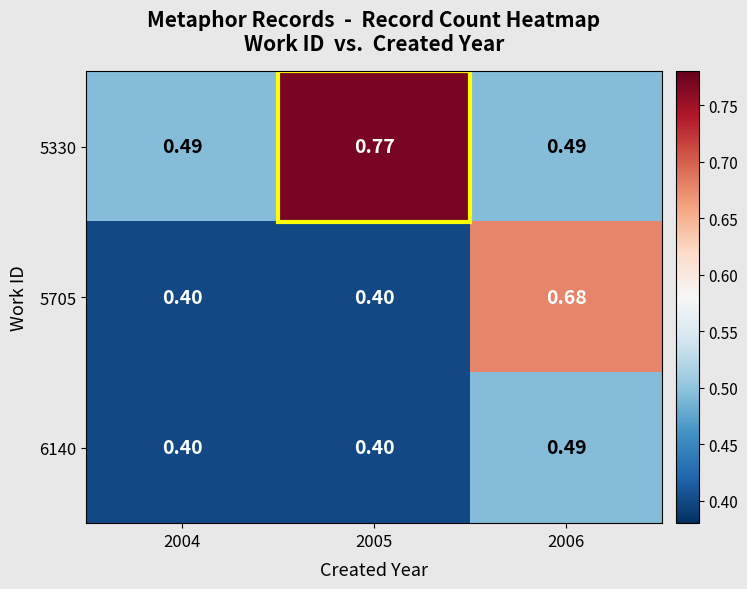

Is the value of 5705 at 2004 greater than the value of 5330 at 2005?

No